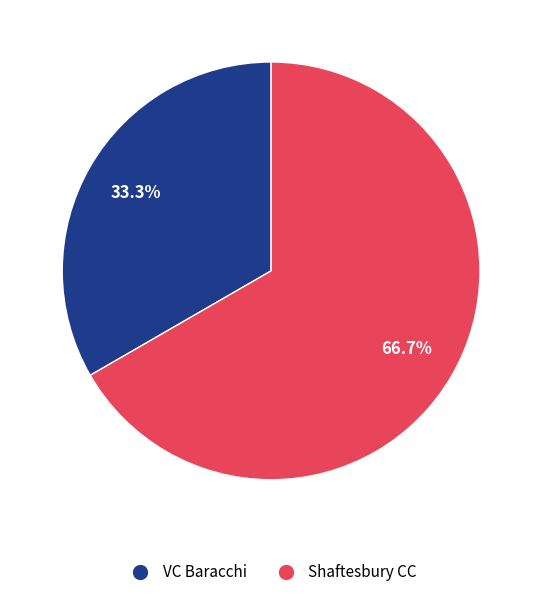

Which category has the smallest portion of the pie?

VC Baracchi